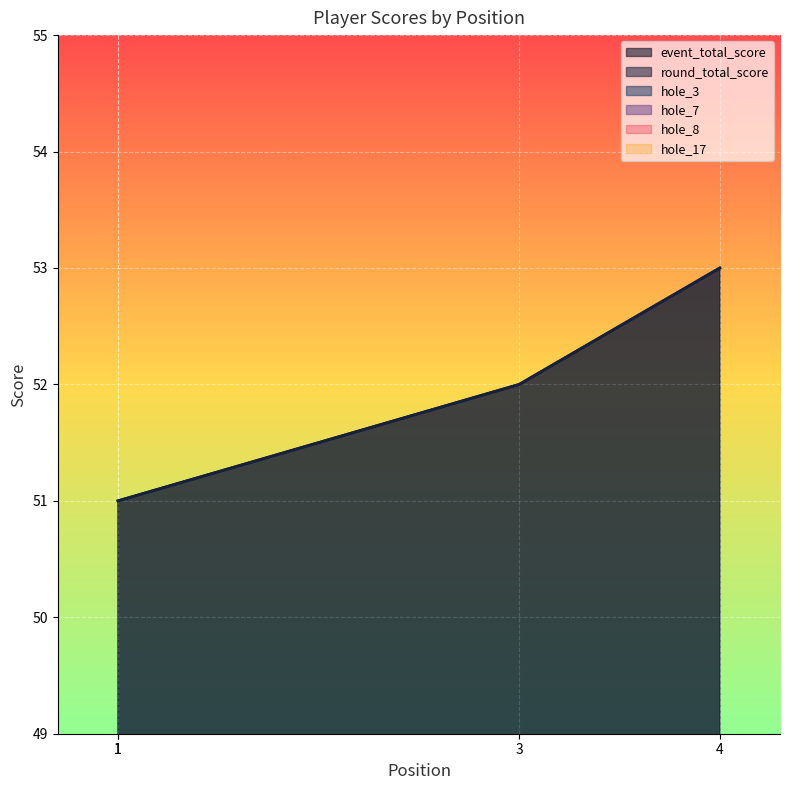

What is the sum of all hole_8 values?

13